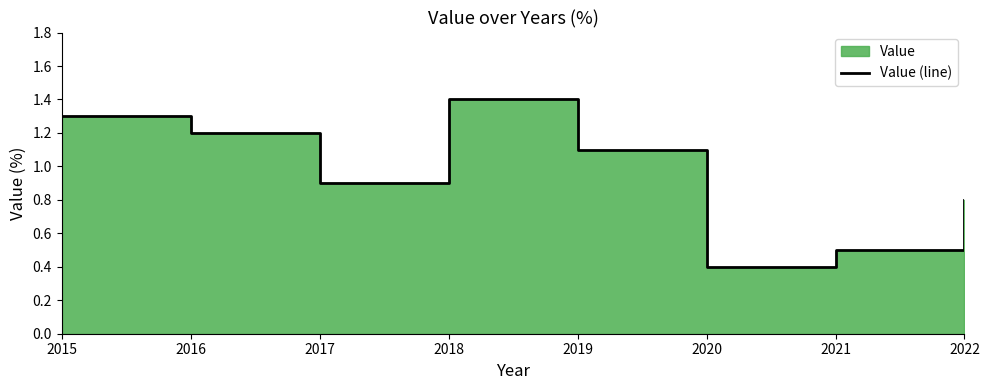

Rank the categories by value from highest to lowest.

2018, 2015, 2016, 2019, 2017, 2022, 2021, 2020